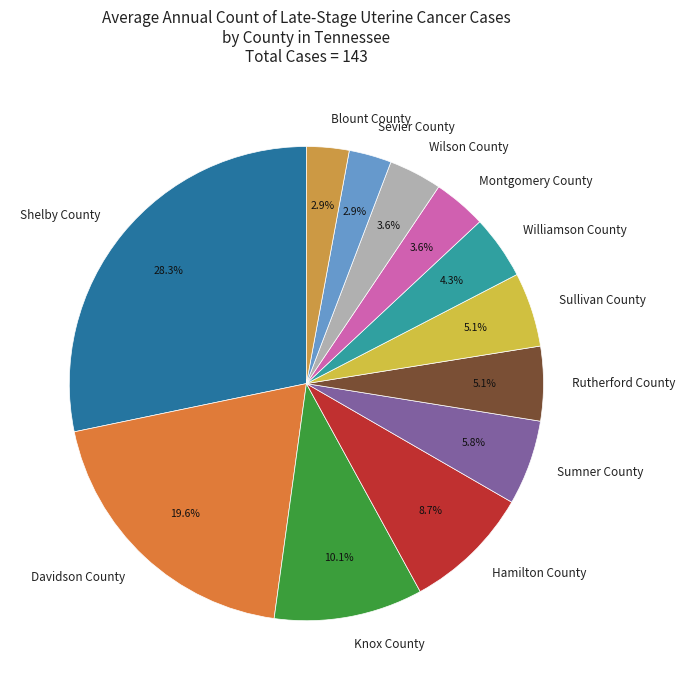

Is there any slice that represents more than half of the pie?

No